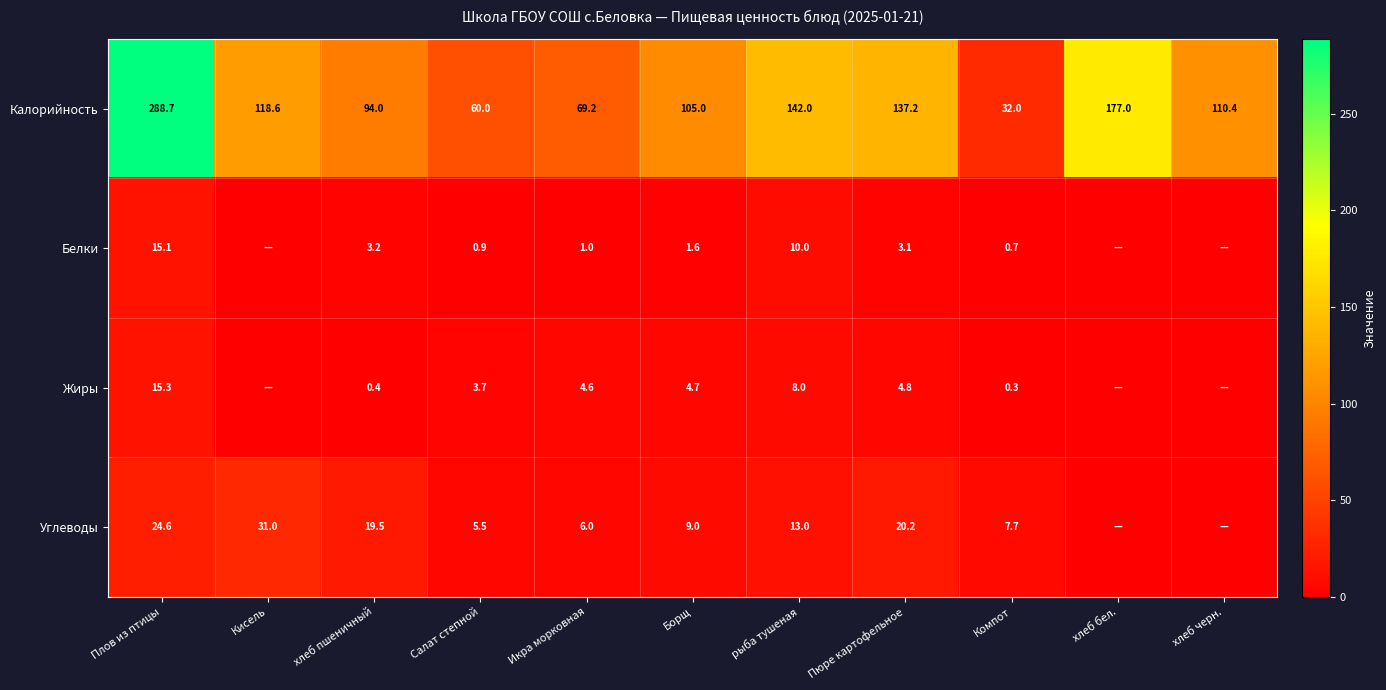

What is the average value of the Калорийность series?

121.3